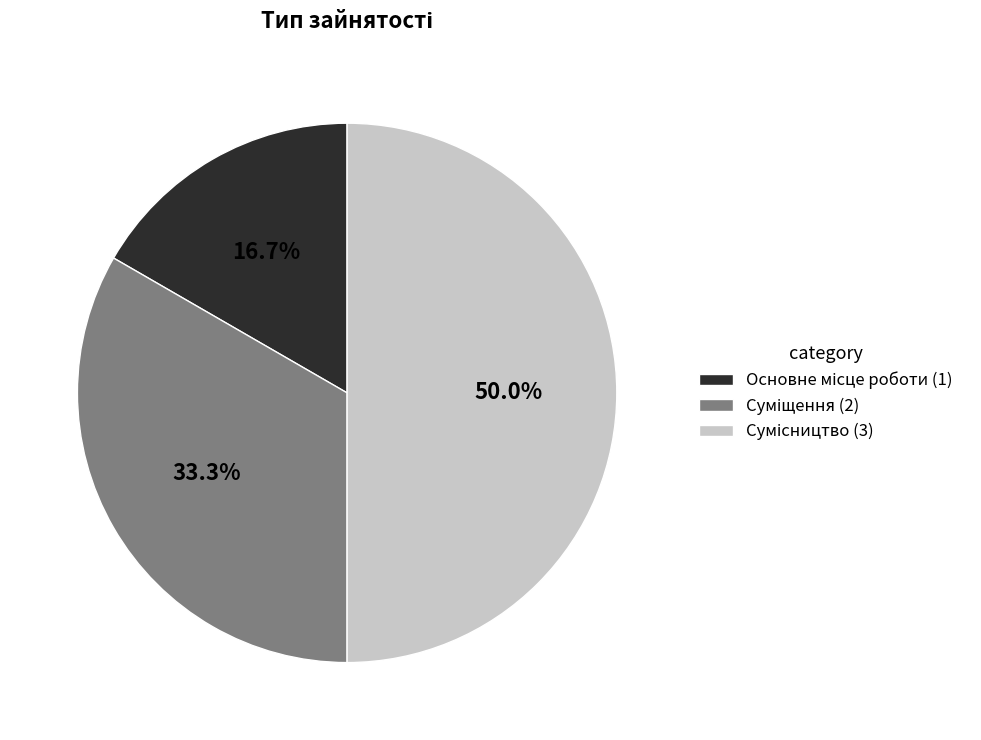

Which slice is the largest?

Сумісництво